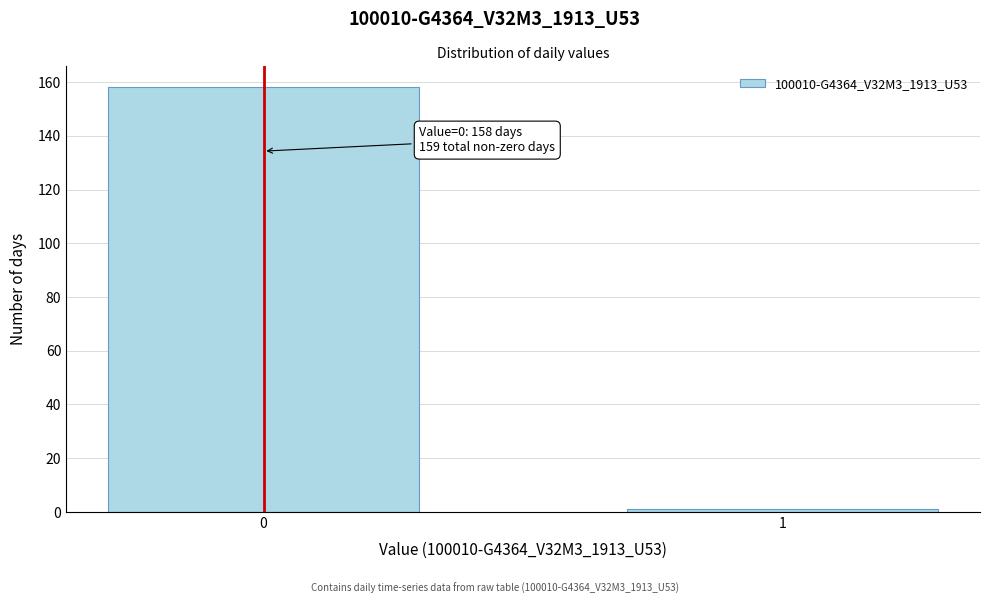

Reading left to right, extract all data points from this chart.

158	1